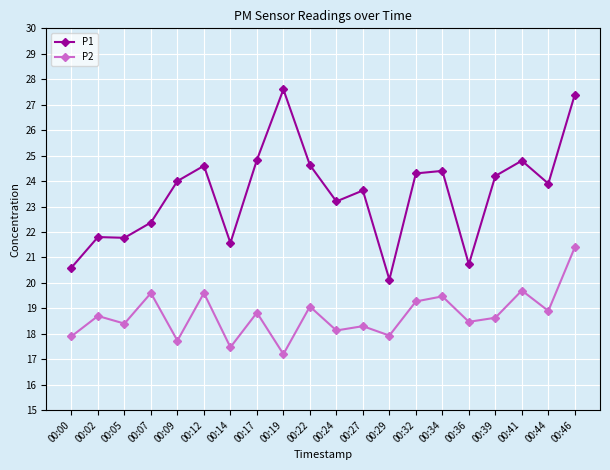

True or false: P2 has more than 2 points higher than both neighbors.

True